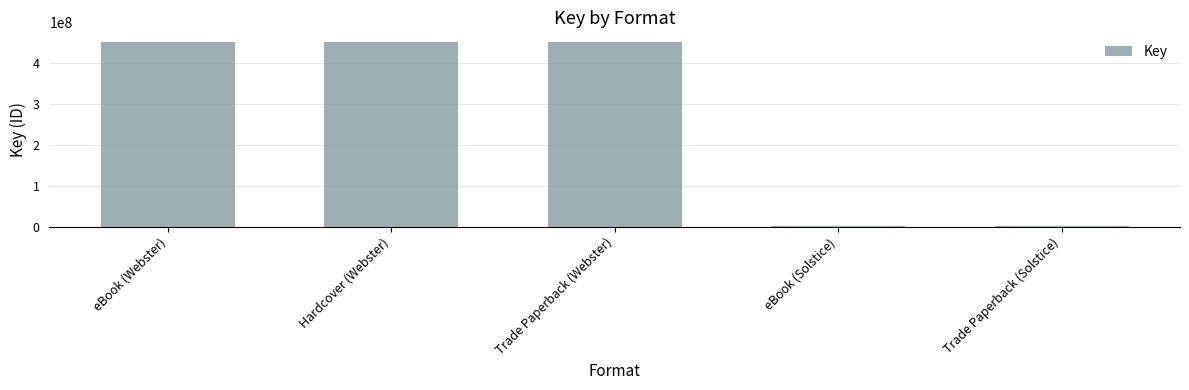

Reading left to right, transcribe all the data shown in this chart.

eBook (Webster)=451409842	Hardcover (Webster)=451409842	Trade Paperback (Webster)=451409842	eBook (Solstice)=318260	Trade Paperback (Solstice)=318260